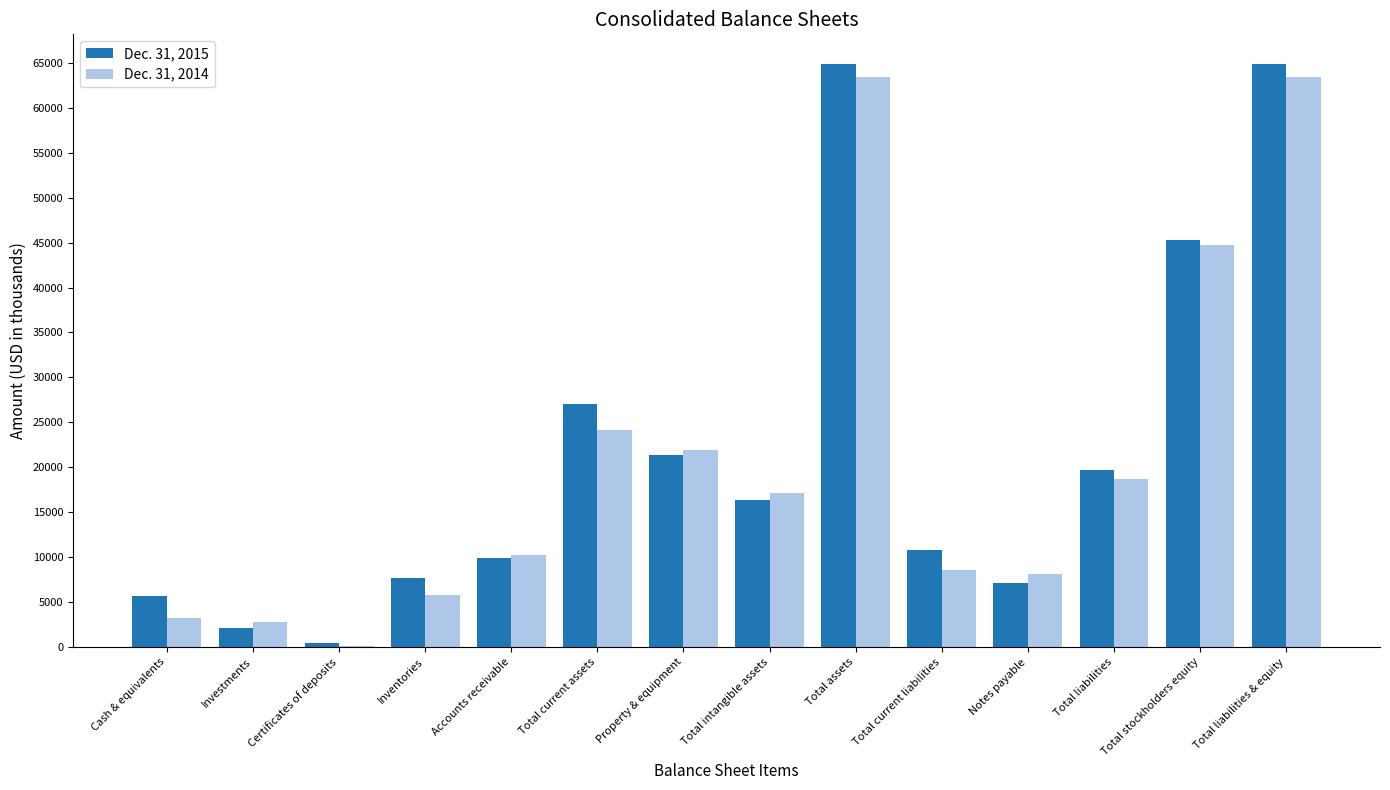

Is the value of Dec. 31, 2014 at Total assets greater than the value of Dec. 31, 2015 at Total stockholders equity?

Yes